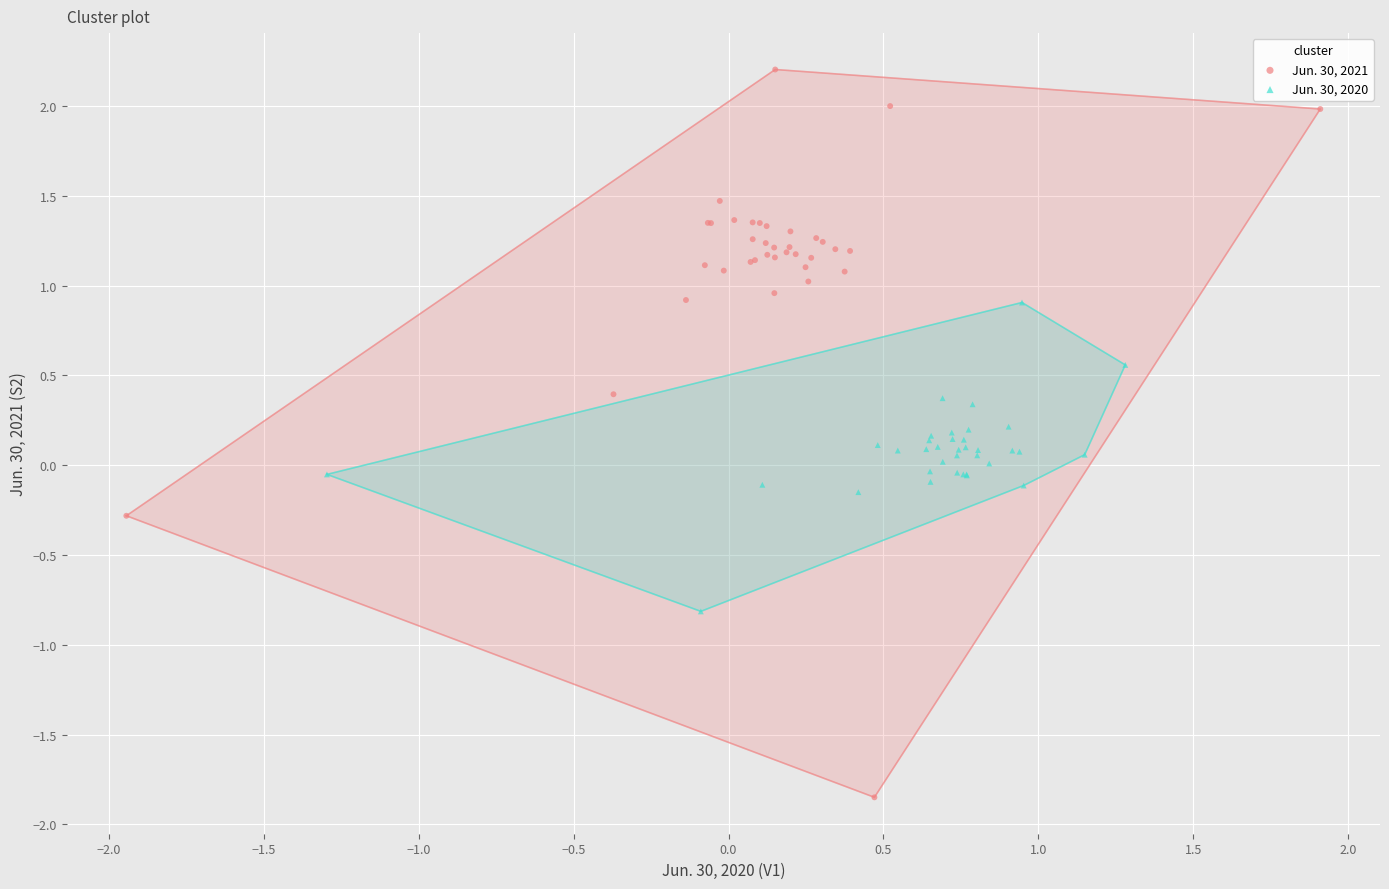

Which series contains the highest Y value?

Jun. 30, 2021